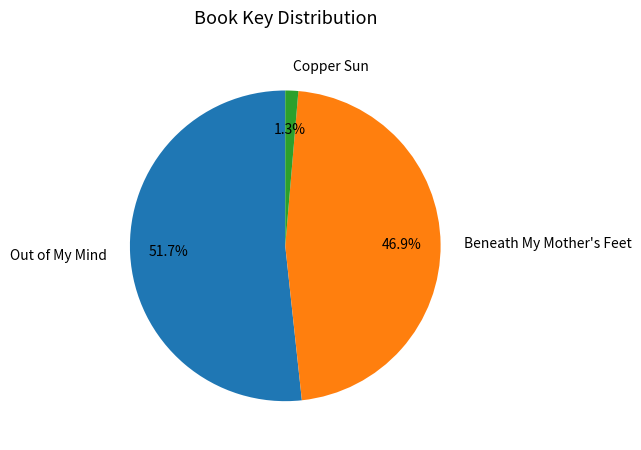

Which category accounts for the majority?

Out of My Mind